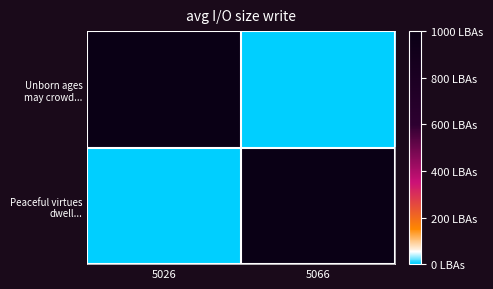

At how many categories does at least one series exceed 119?

2